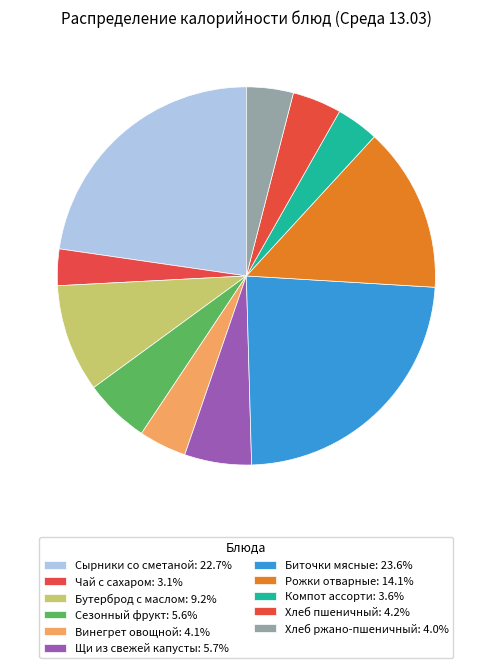

What is the largest slice in the pie chart?

Биточки мясные